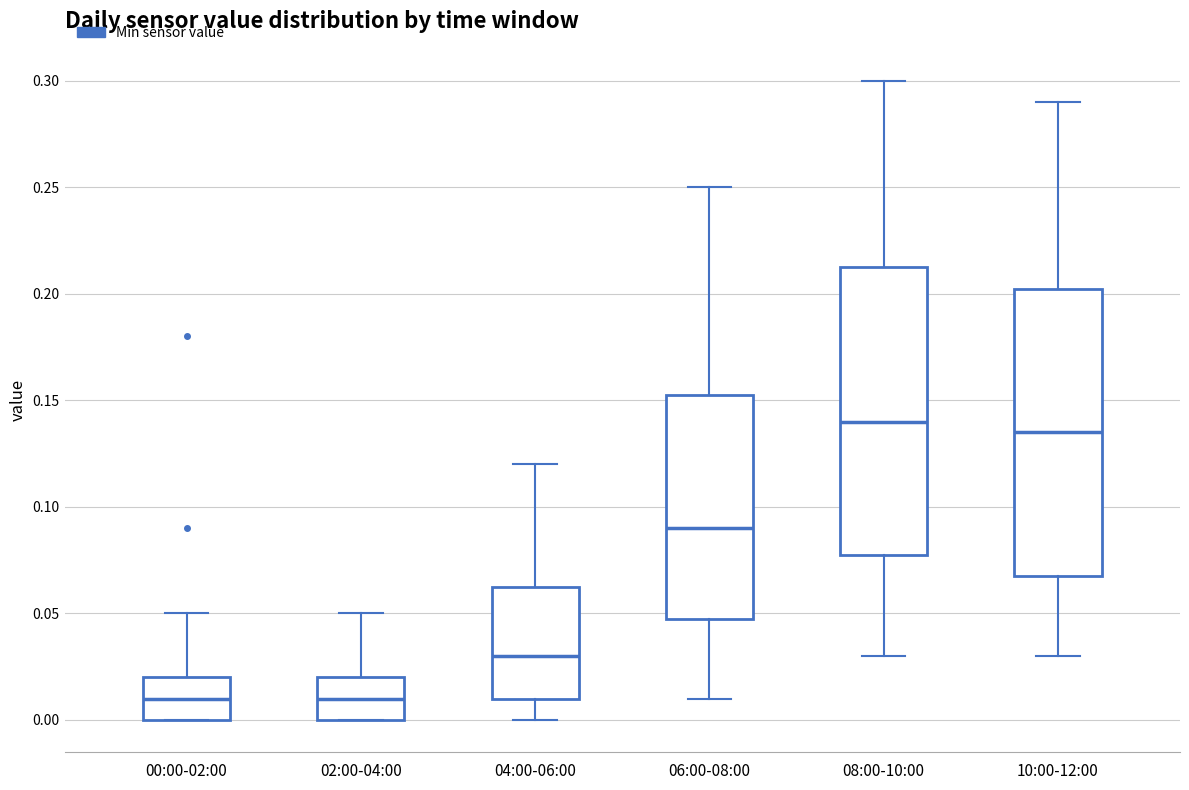

Reading left to right, transcribe this box plot: for each box, give where its median line is, the range the box spans, and where its two whiskers end, as read against the y-axis. The values are not printed on the chart, so give them approximately, as read against the axis.

00:00-02:00: median 0.010, box 0.000 to 0.020, whiskers 0.000 to 0.050
02:00-04:00: median 0.010, box 0.000 to 0.020, whiskers 0.000 to 0.050
04:00-06:00: median 0.030, box 0.010 to 0.065, whiskers 0.000 to 0.120
06:00-08:00: median 0.090, box 0.050 to 0.155, whiskers 0.010 to 0.250
08:00-10:00: median 0.140, box 0.080 to 0.215, whiskers 0.030 to 0.300
10:00-12:00: median 0.135, box 0.070 to 0.205, whiskers 0.030 to 0.290